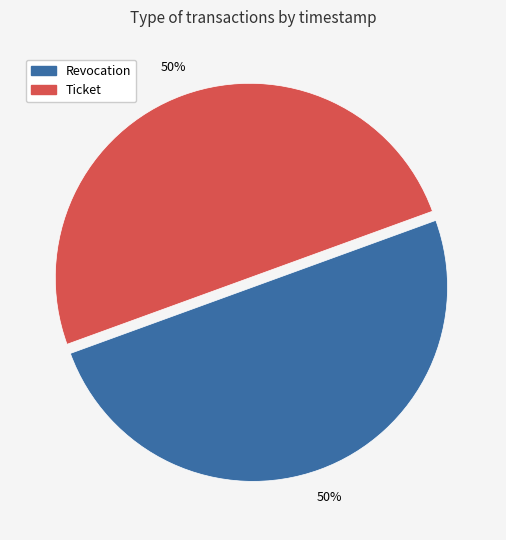

How many segments does this pie chart have?

2